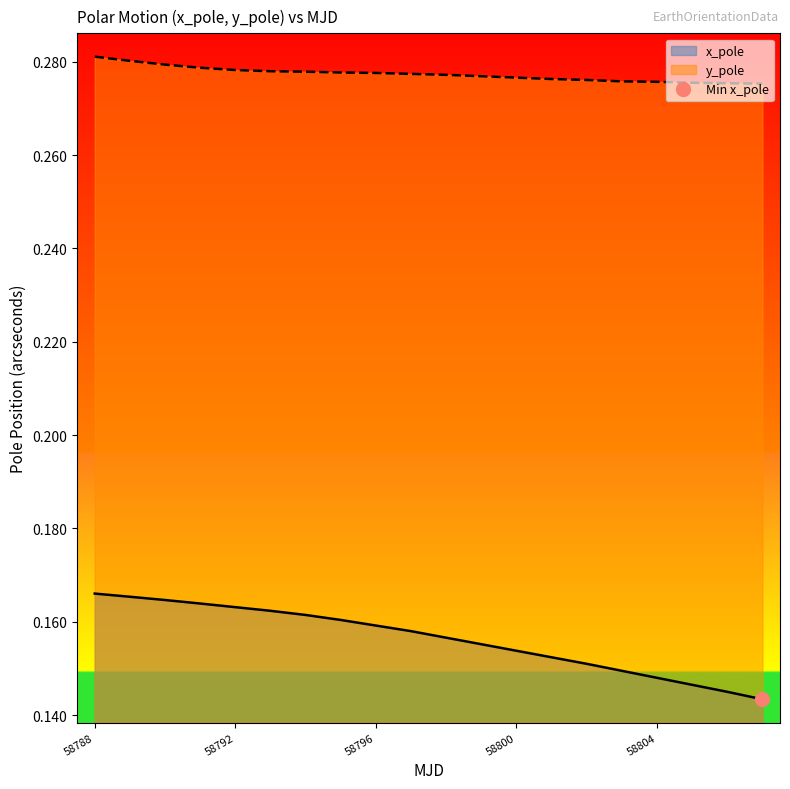

True or false: x_pole and y_pole cross at least once.

False